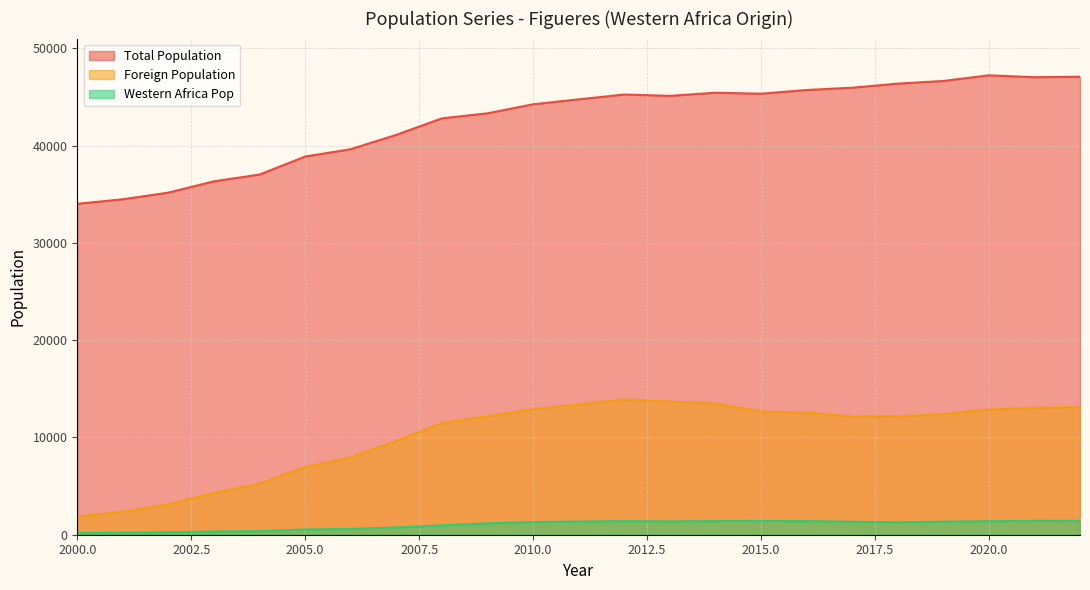

True or false: Western Africa Pop and Foreign Population intersect in this chart.

False